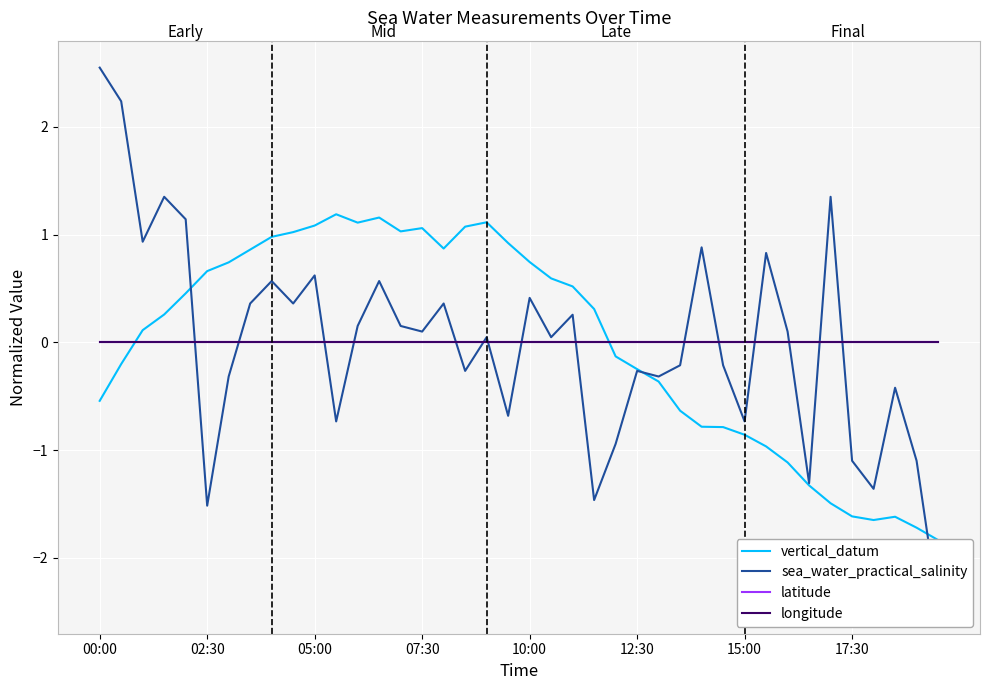

Read the vertical_datum value at 05:00.

1.1